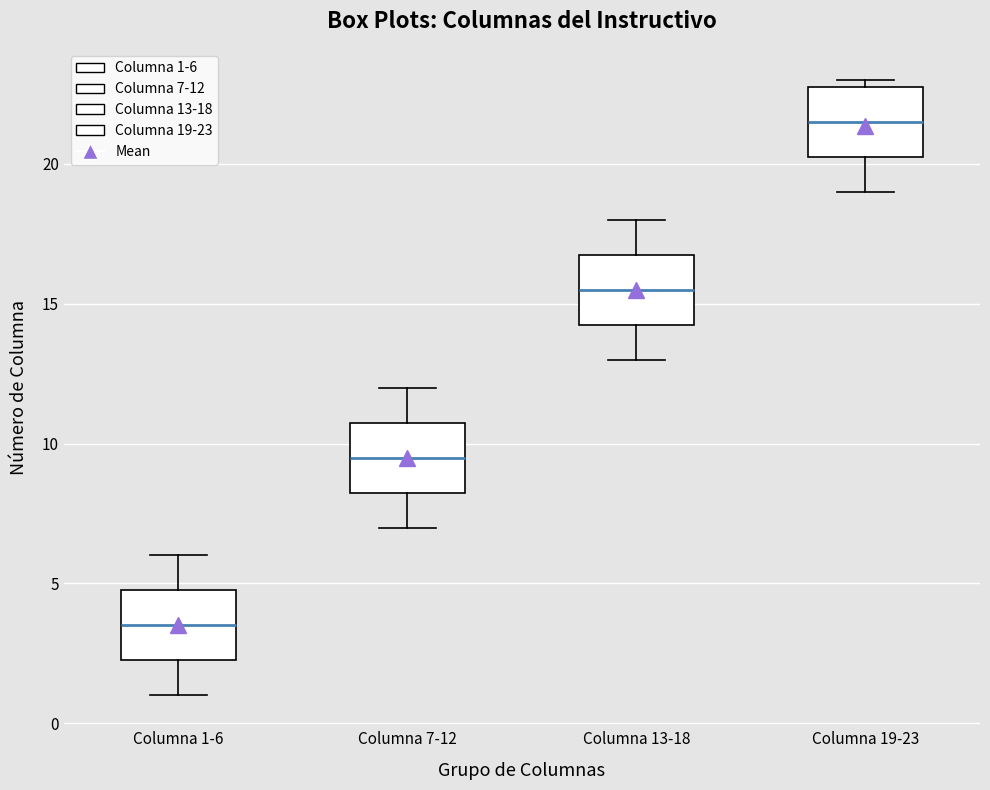

Where does the lower whisker of the box for Columna 1-6 end on the y-axis? The values are not printed on the chart, so give them approximately, as read against the axis.

1.0